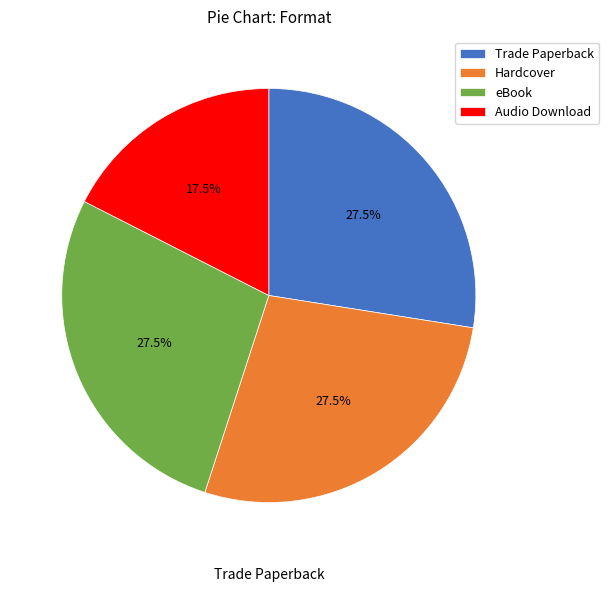

Between Trade Paperback and eBook, which is larger?

Trade Paperback